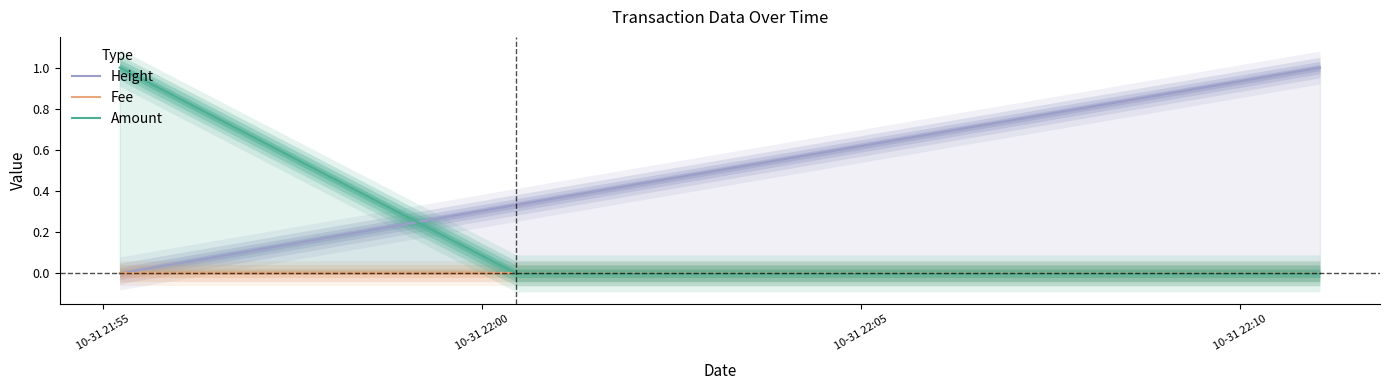

The Height series shows 0.6 at 4. True or false?

False